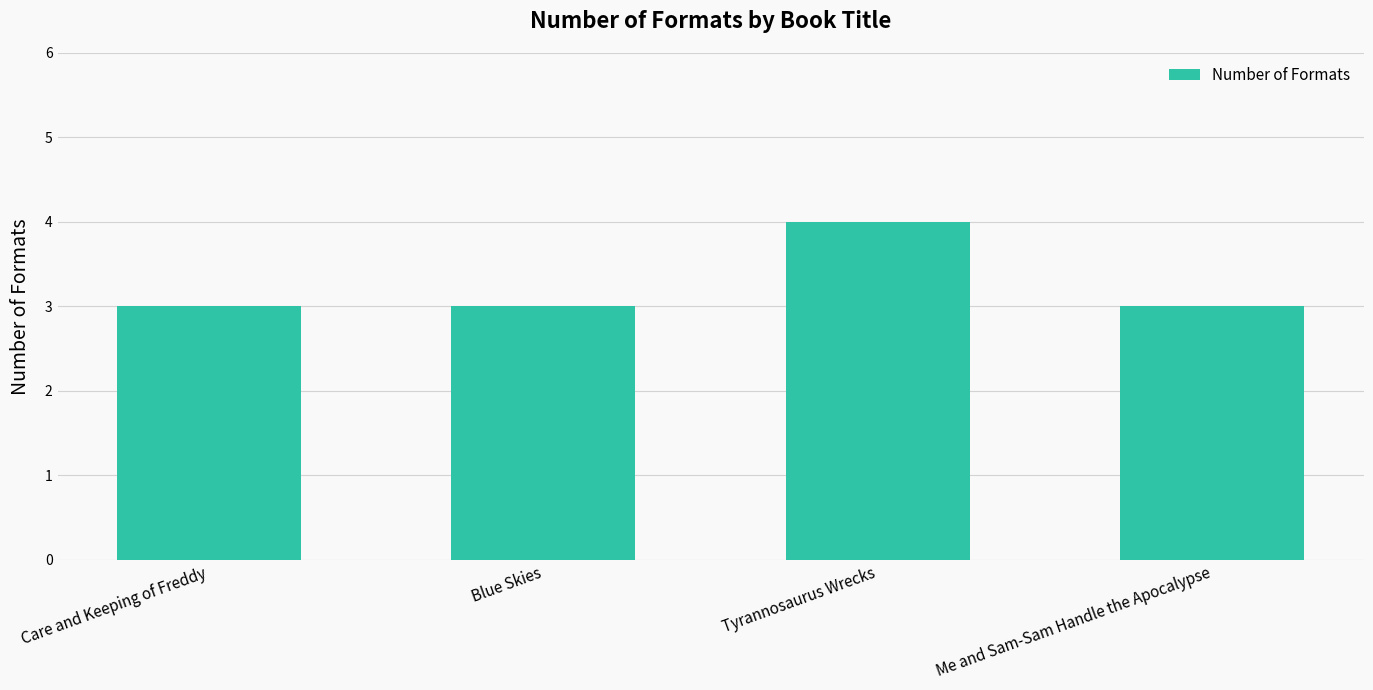

The chart shows a value of 3 at Care and Keeping of Freddy. True or false?

True